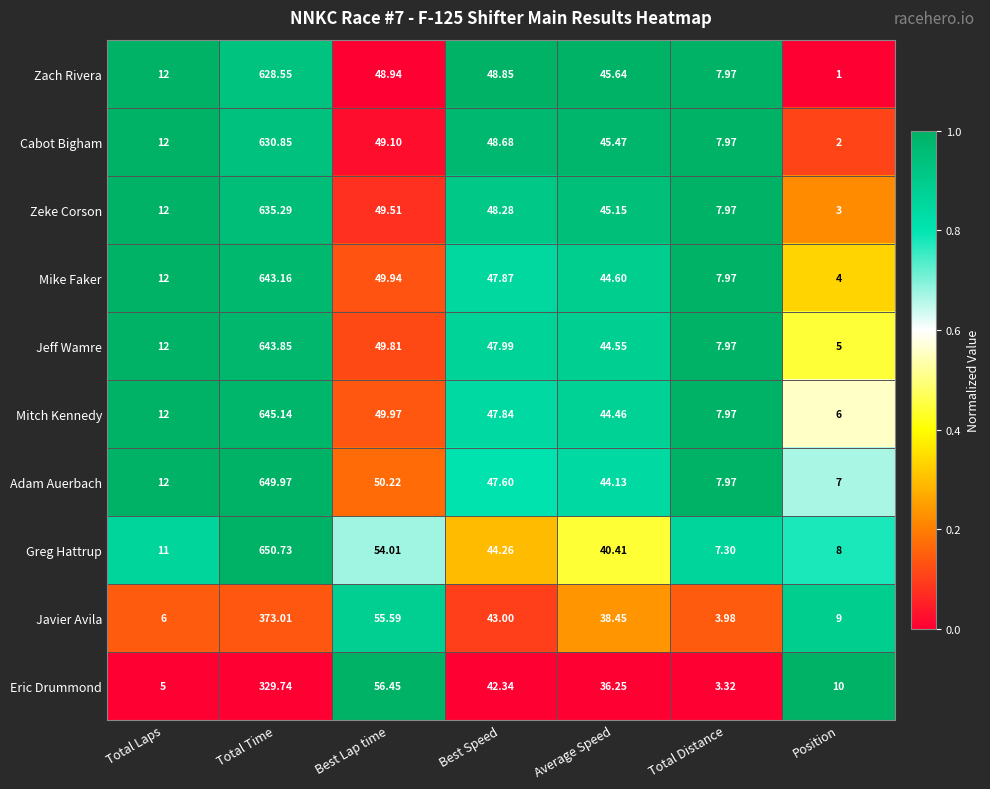

At Best Speed, list the series in order from smallest to largest.

Eric Drummond, Javier Avila, Greg Hattrup, Adam Auerbach, Mitch Kennedy, Mike Faker, Jeff Wamre, Zeke Corson, Cabot Bigham, Zach Rivera